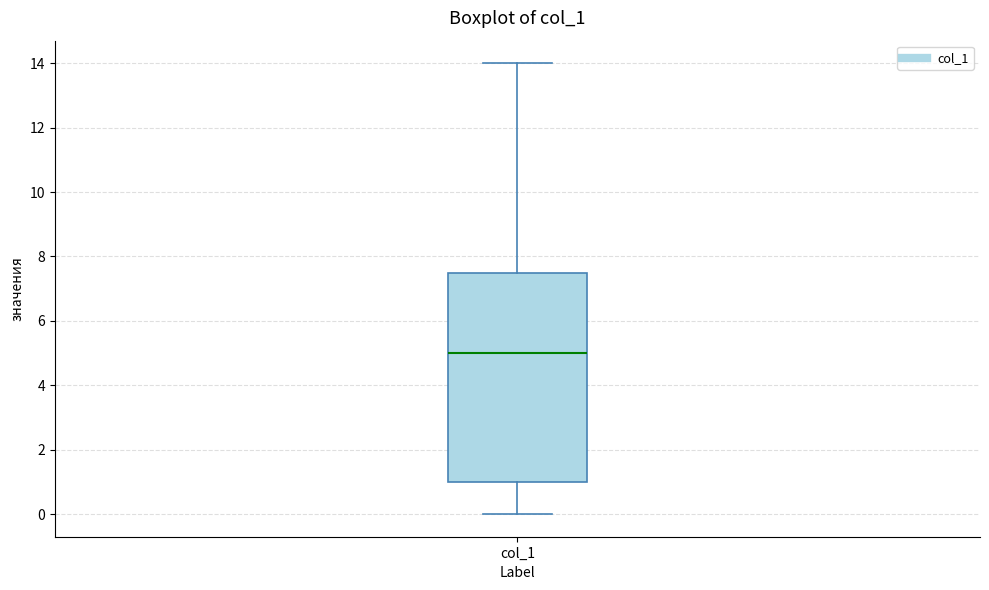

Where does the lower whisker of the box for col_1 end on the y-axis? The values are not printed on the chart, so give them approximately, as read against the axis.

0.0